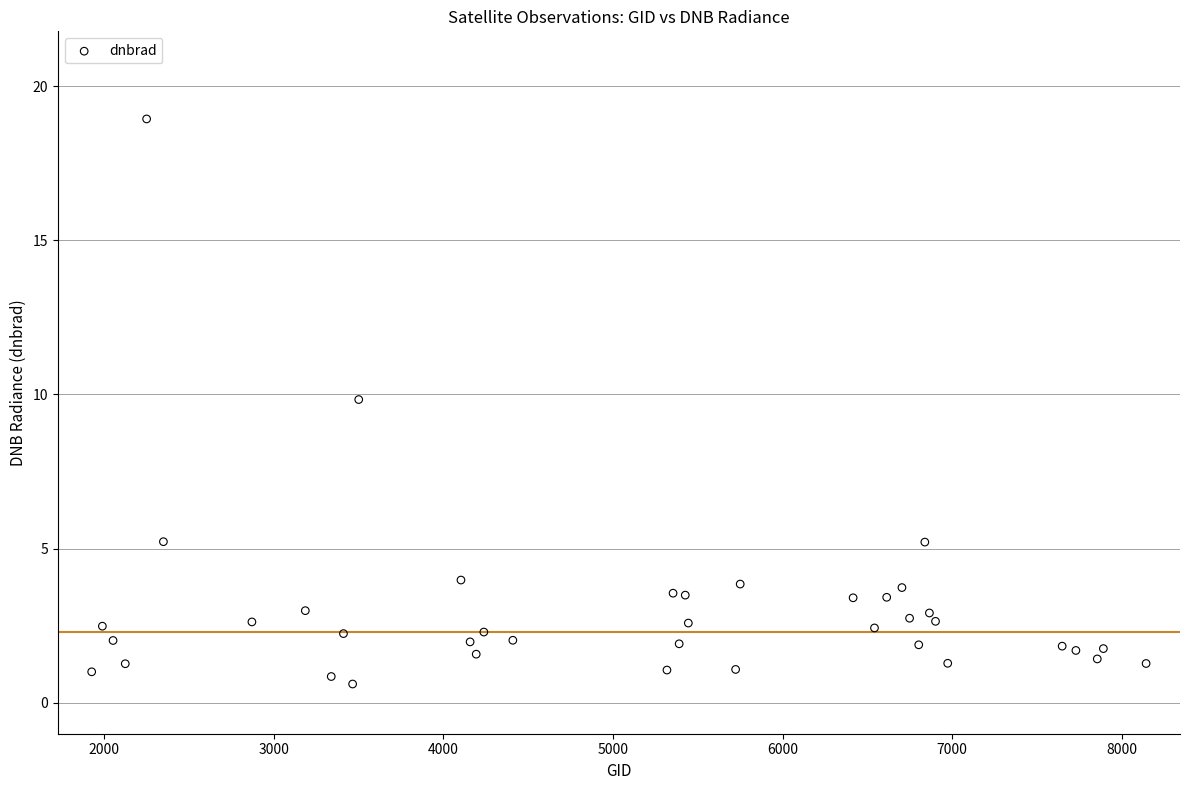

What Y value in the scatter plot is closest to 9?

9.8